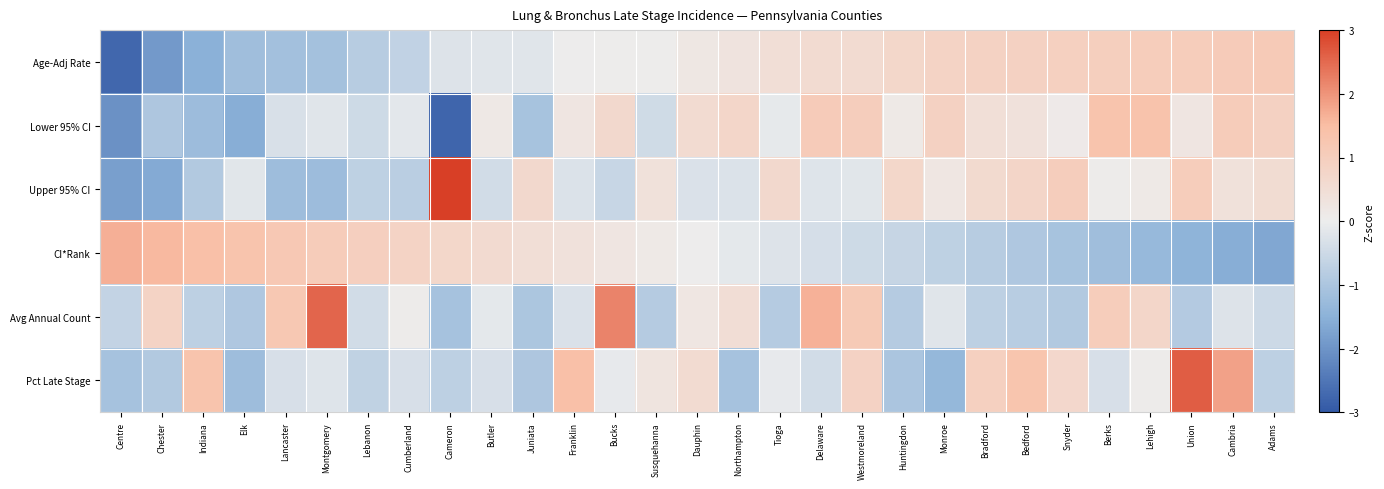

Count the number of data series in this chart.

6